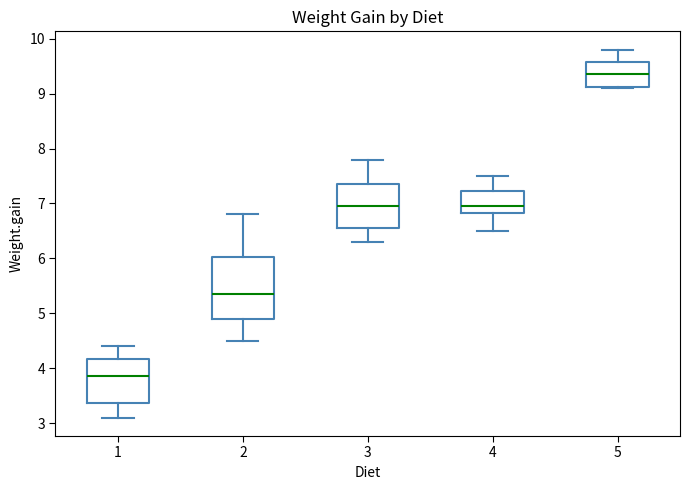

Comparing the boxes themselves (not the whiskers), which one is the tallest?

2